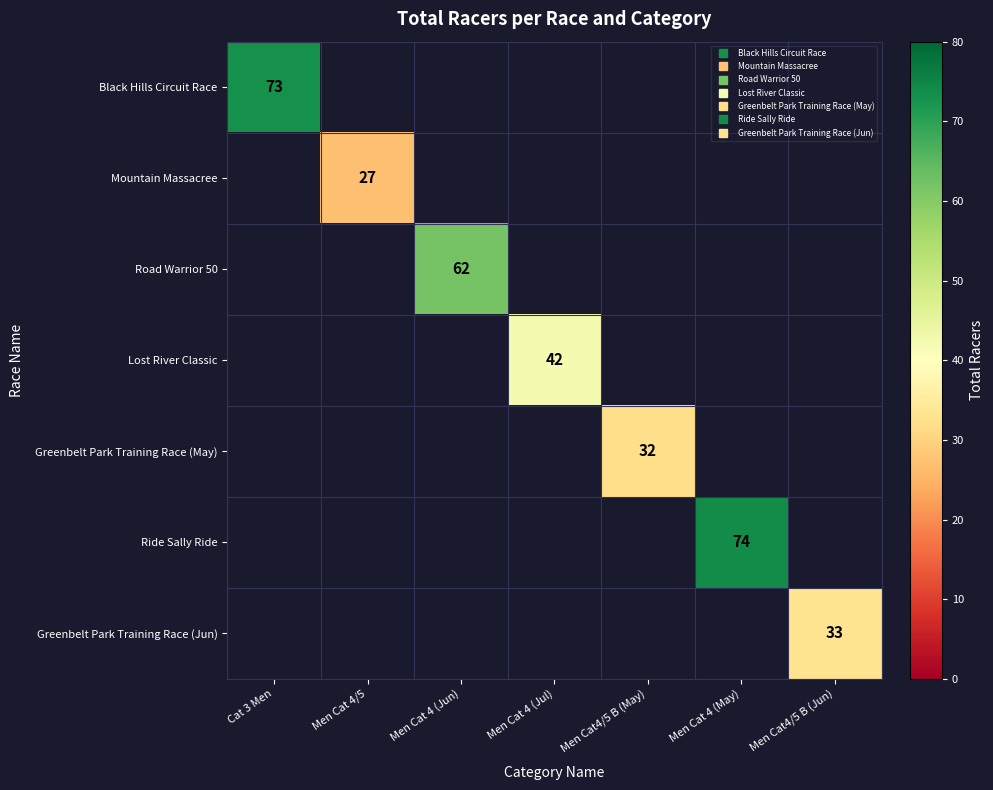

What is the minimum value shown in the chart?

27.0